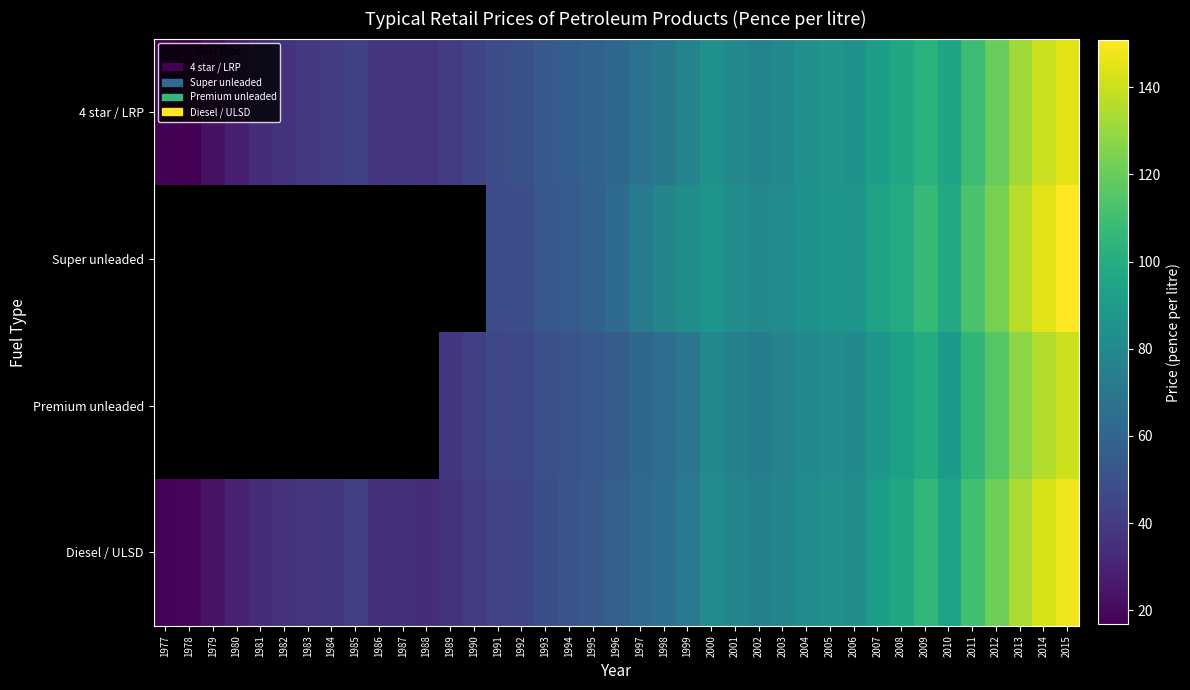

At which label does 4 star / LRP reach its peak?

2015